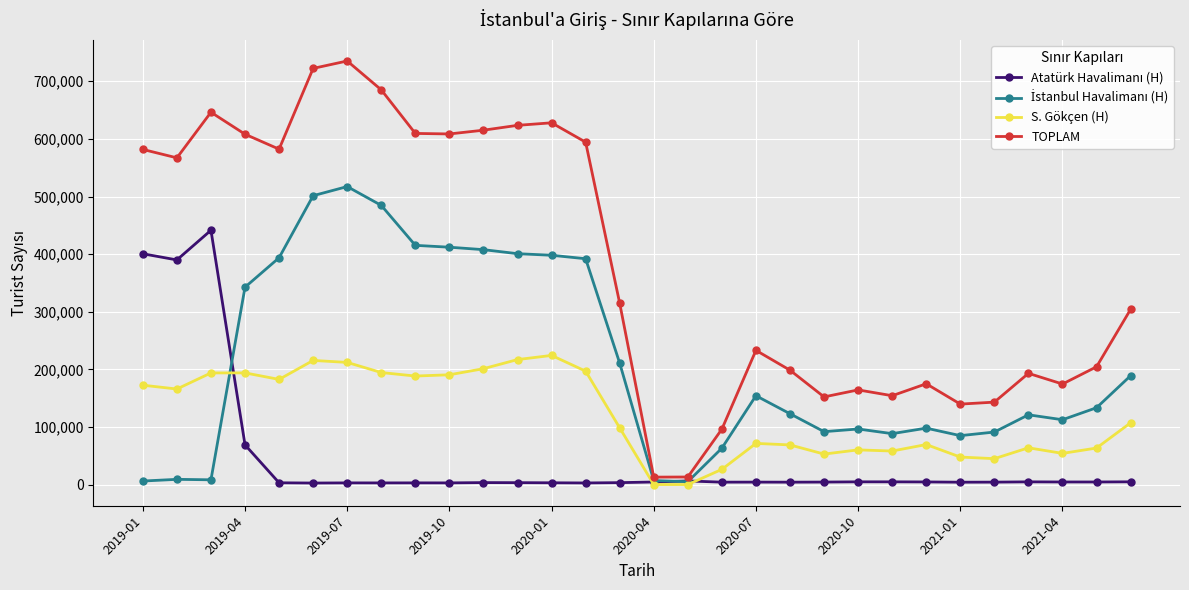

How many lines are shown in the chart?

4